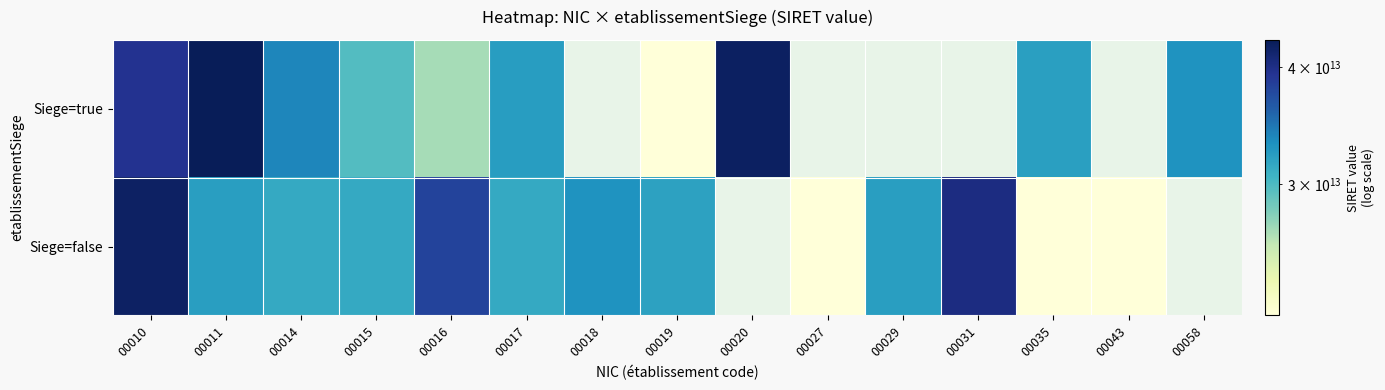

Which category has the lowest value in the Siege=false series?

00027